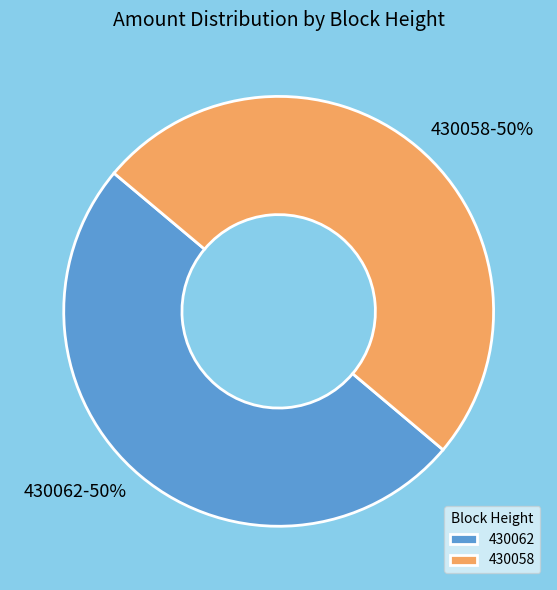

Do 430058 and 430062 together represent more than half of the pie?

Yes